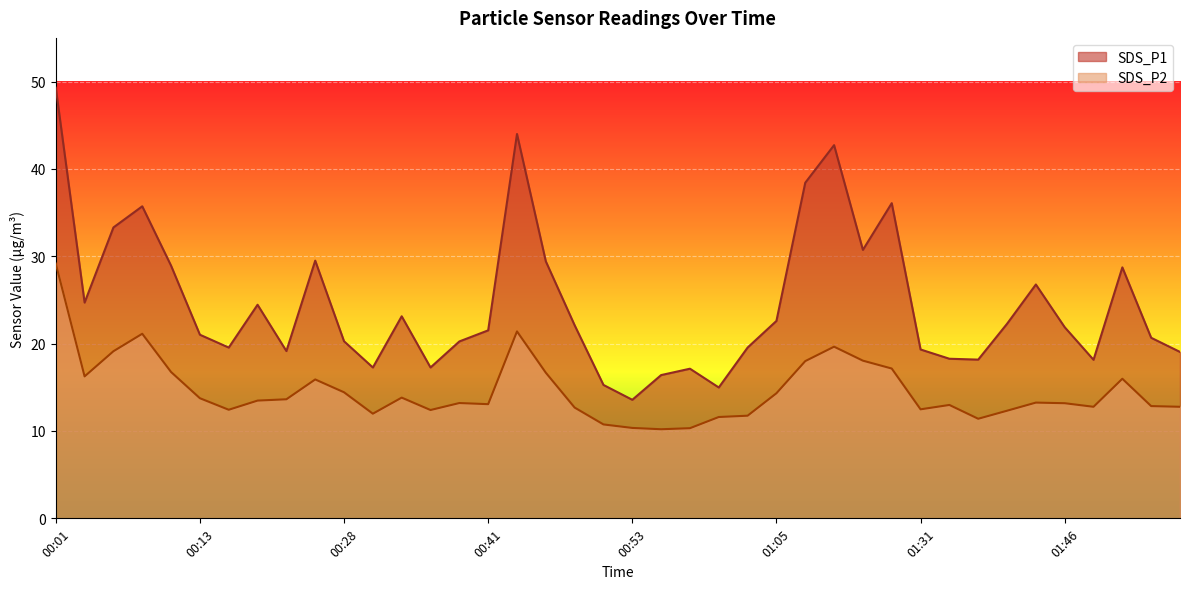

At which category is the sum across all series the highest?

00:01